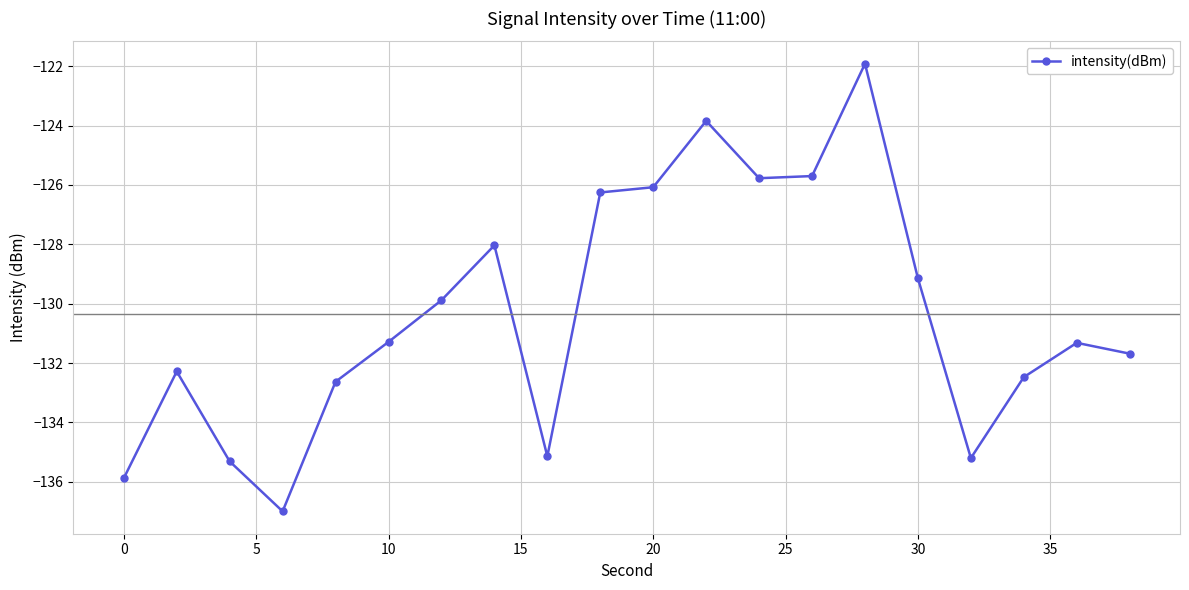

What is the maximum value shown in the chart?

-121.9